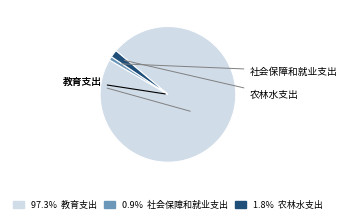

Does any single category account for the majority?

Yes